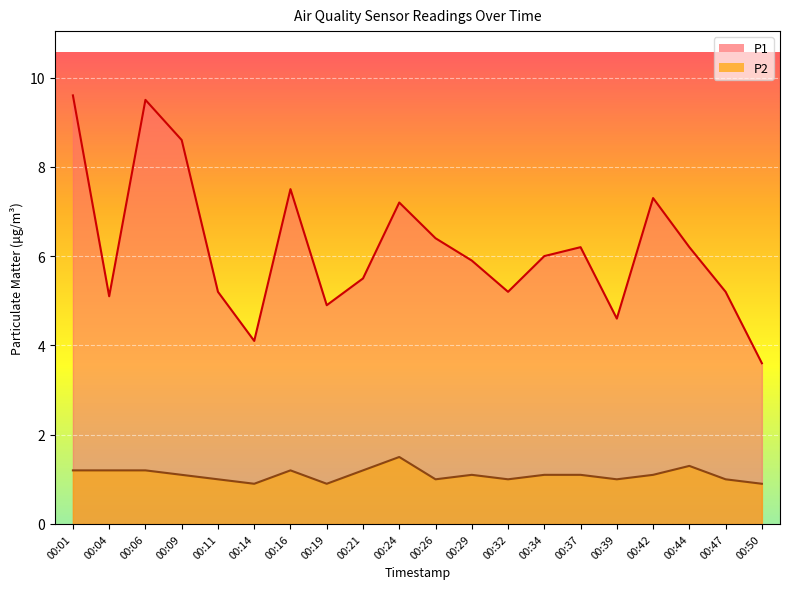

True or false: P1 has a value of 8.0 at 00:21.

False